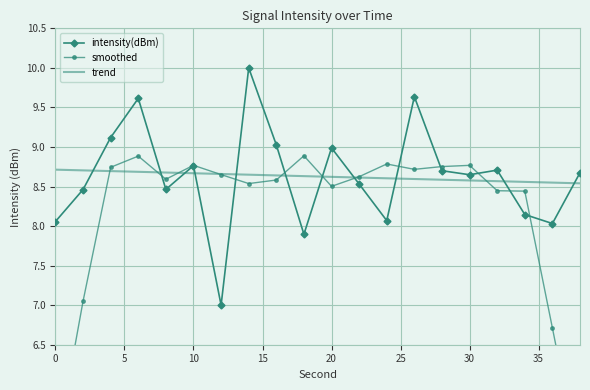

Count the trend values in the range 8 to 9.

20